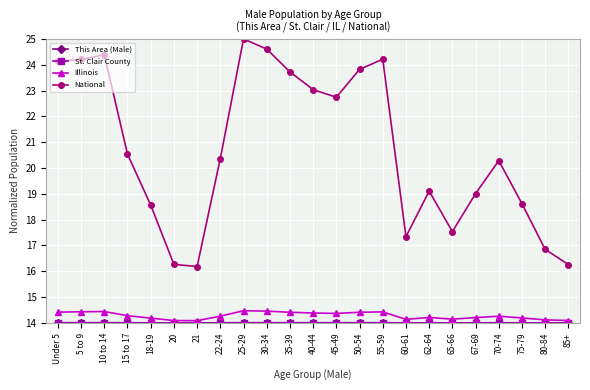

What is the minimum value shown in the chart?

14.0